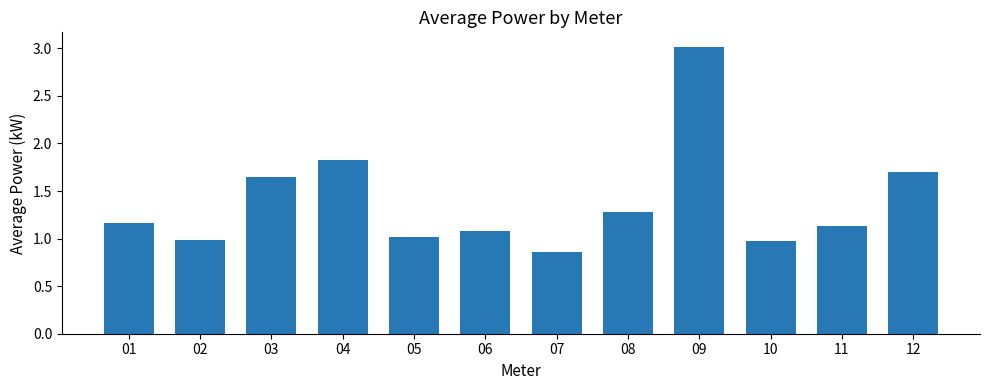

What is the sum of the values at 12 and 03?

3.3